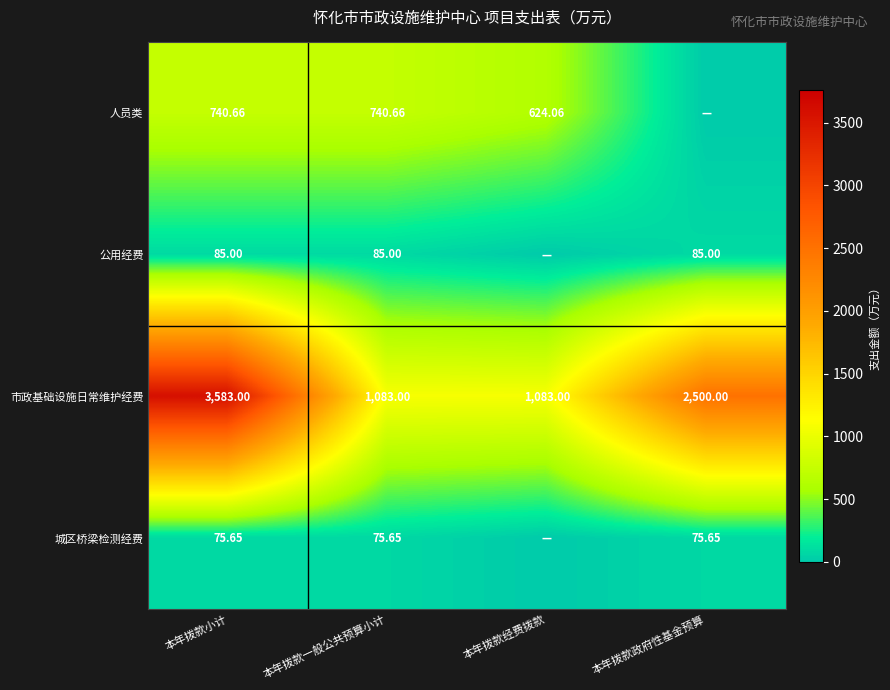

Is the value of 市政基础设施日常维护经费 at 本年拨款小计 greater than the value of 人员类 at 本年拨款小计?

Yes